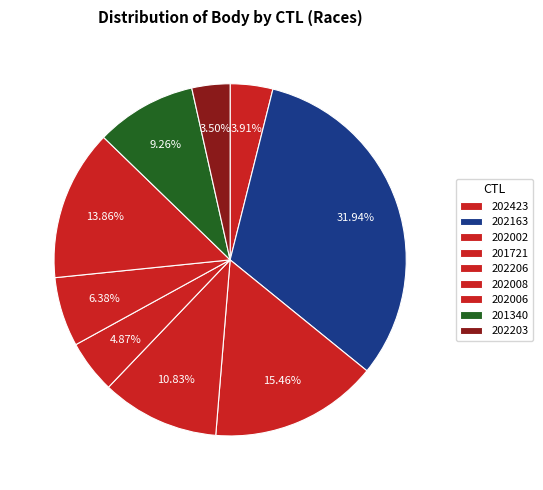

How many segments does this pie chart have?

9